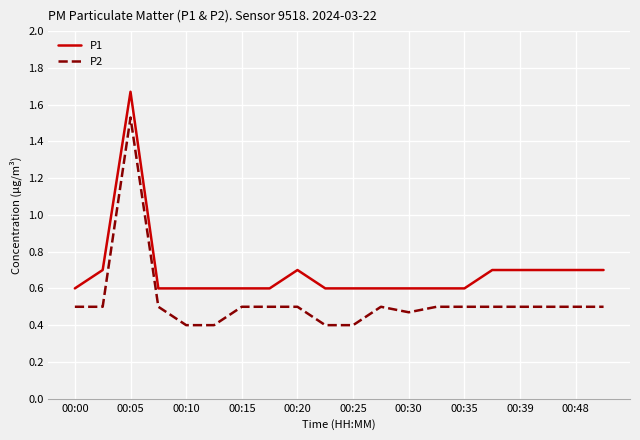

Rank the series by their maximum value, from highest to lowest.

P1, P2